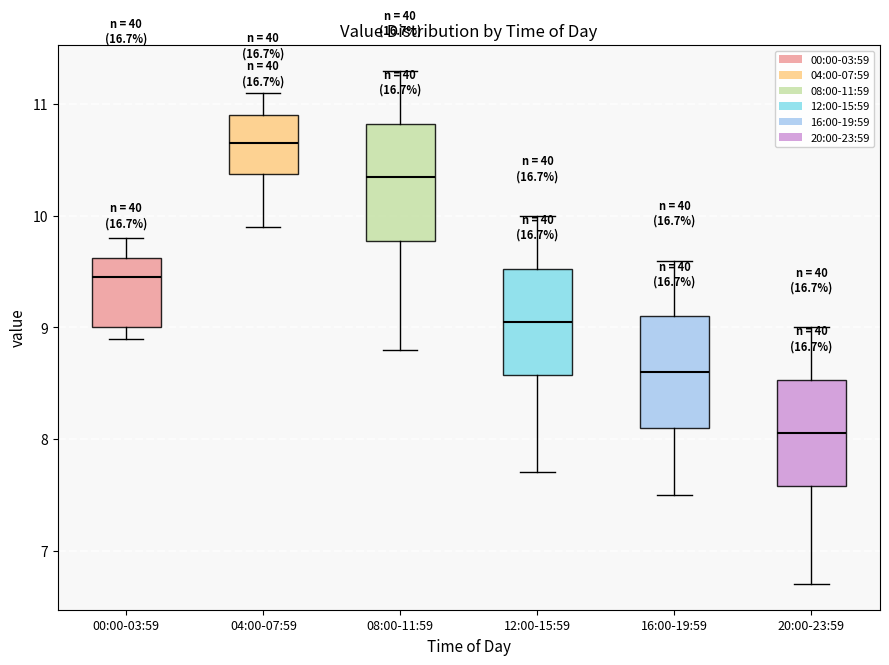

Reading left to right, read every box against the y-axis: the position of its median line, the range the box covers, and the ends of its whiskers. The values are not printed on the chart, so give them approximately, as read against the axis.

00:00-03:59: median 9.5, box 9.0 to 9.6, whiskers 8.9 to 9.8
04:00-07:59: median 10.7, box 10.4 to 10.9, whiskers 9.9 to 11.1
08:00-11:59: median 10.4, box 9.8 to 10.8, whiskers 8.8 to 11.3
12:00-15:59: median 9.1, box 8.6 to 9.5, whiskers 7.7 to 10.0
16:00-19:59: median 8.6, box 8.1 to 9.1, whiskers 7.5 to 9.6
20:00-23:59: median 8.1, box 7.6 to 8.5, whiskers 6.7 to 9.0